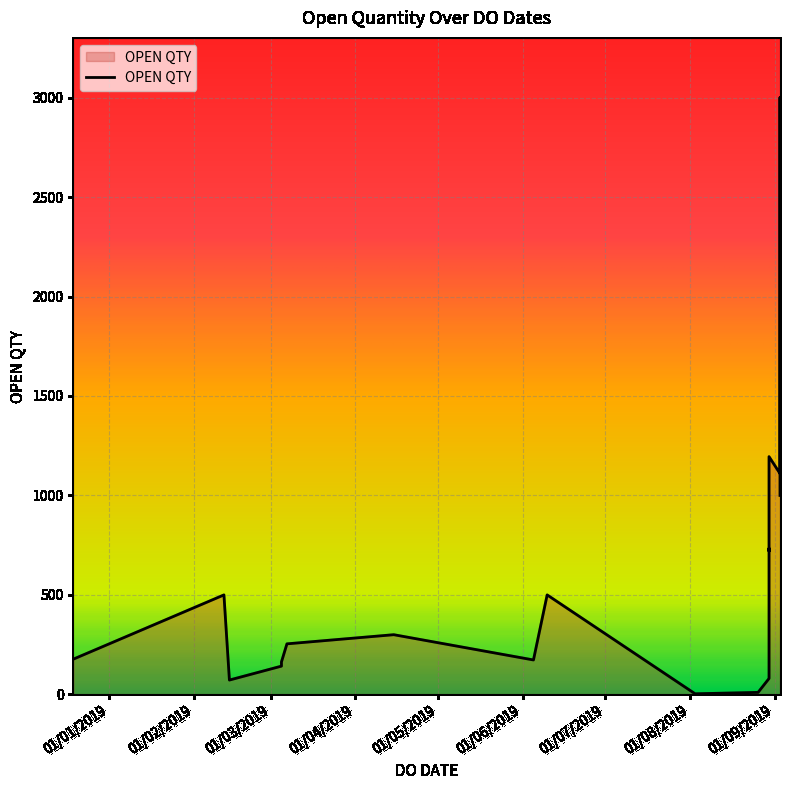

What is the ratio of the value at 30/08/2019 to the value at 05/03/2019?

7.3